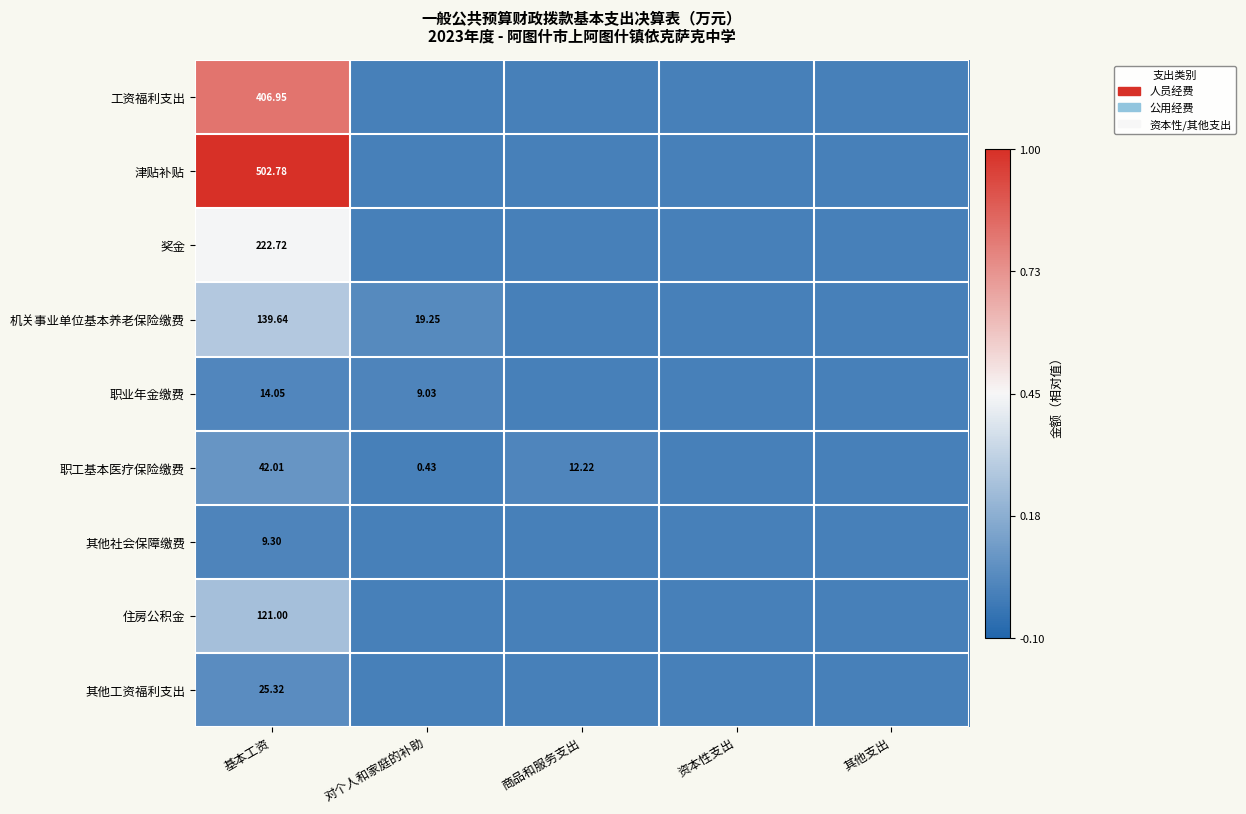

Is the value of 职工基本医疗保险缴费 at 对个人和家庭的补助 greater than the value of 津贴补贴 at 基本工资?

No